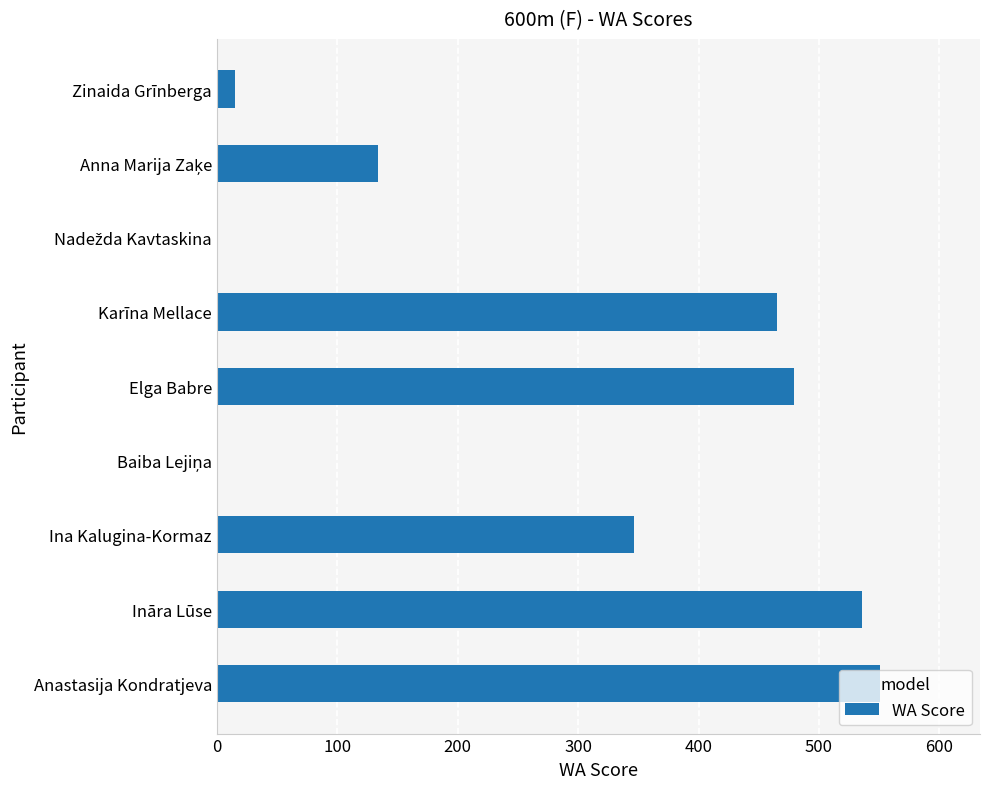

Which has a higher value, Ina Kalugina-Kormaz or Ināra Lūse?

Ināra Lūse